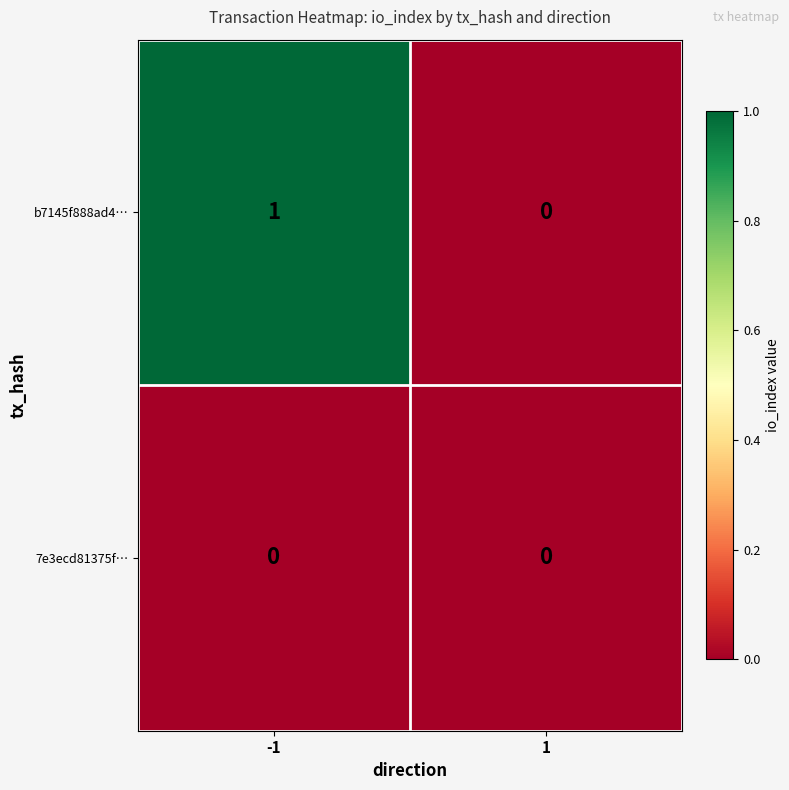

Which series has the largest total across all categories?

b7145f888ad4…